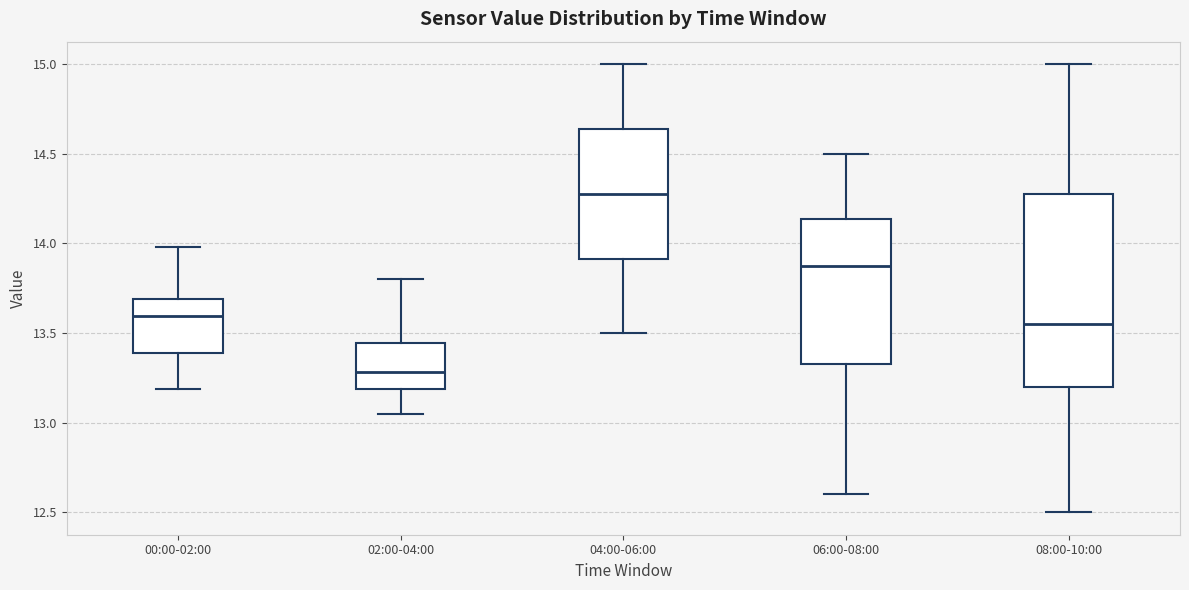

Reading left to right, transcribe this box plot: for each box, give where its median line is, the range the box spans, and where its two whiskers end, as read against the y-axis. The values are not printed on the chart, so give them approximately, as read against the axis.

00:00-02:00: median 13.60, box 13.40 to 13.70, whiskers 13.20 to 14.00
02:00-04:00: median 13.30, box 13.20 to 13.45, whiskers 13.05 to 13.80
04:00-06:00: median 14.30, box 13.90 to 14.65, whiskers 13.50 to 15.00
06:00-08:00: median 13.90, box 13.35 to 14.15, whiskers 12.60 to 14.50
08:00-10:00: median 13.55, box 13.20 to 14.30, whiskers 12.50 to 15.00